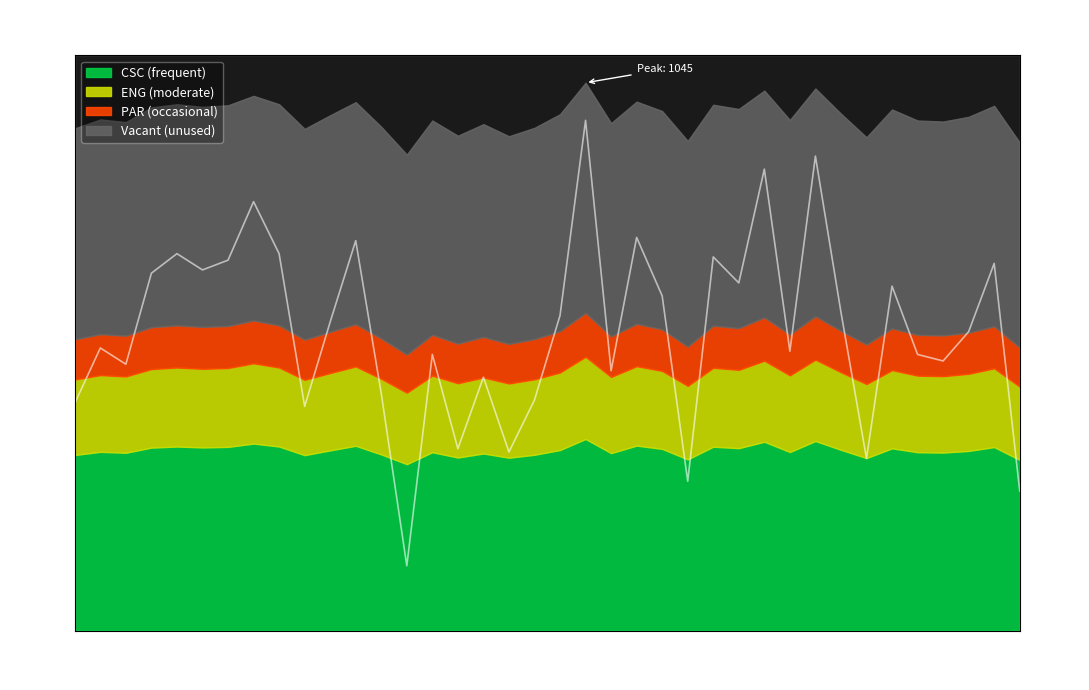

What is the minimum value shown in the chart?

908